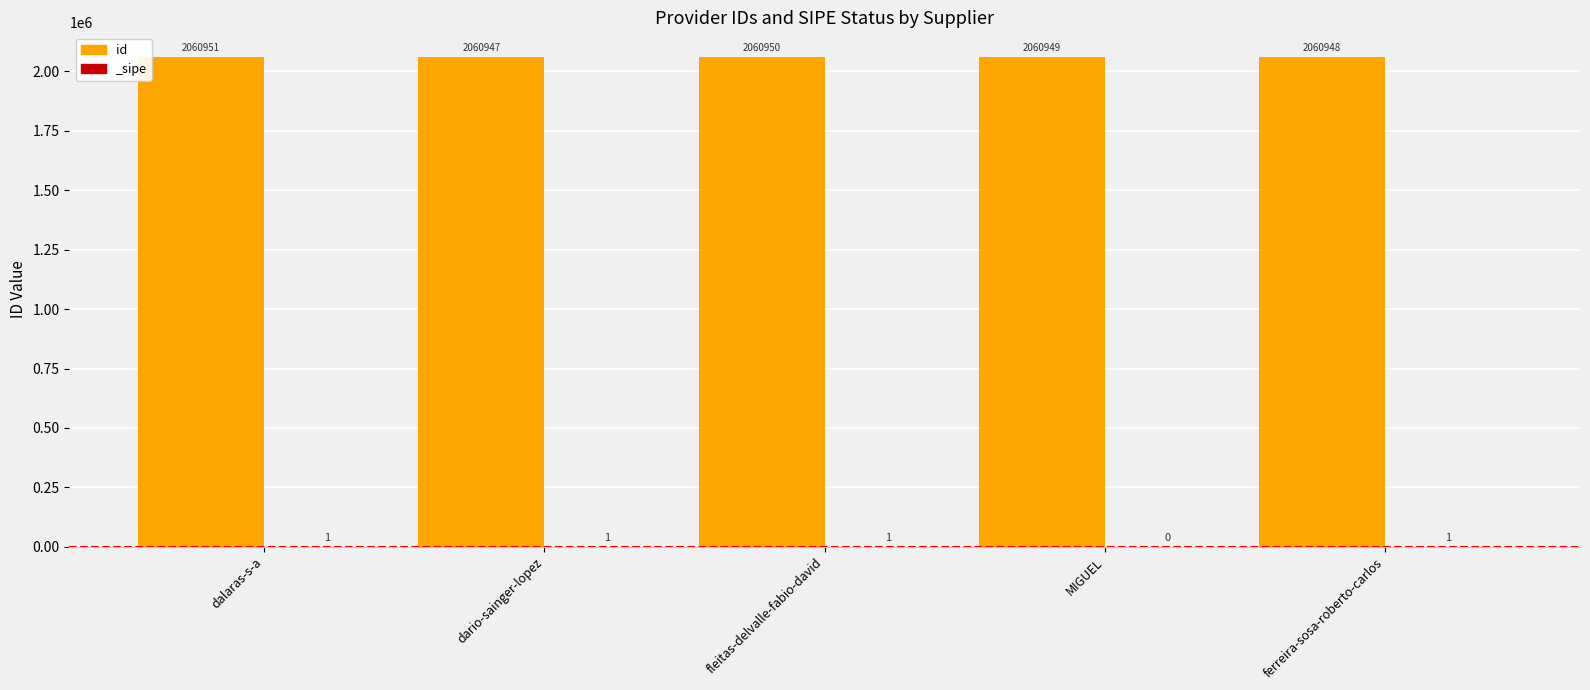

What is the difference between the values at fleitas-delvalle-fabio-david and MIGUEL?

1